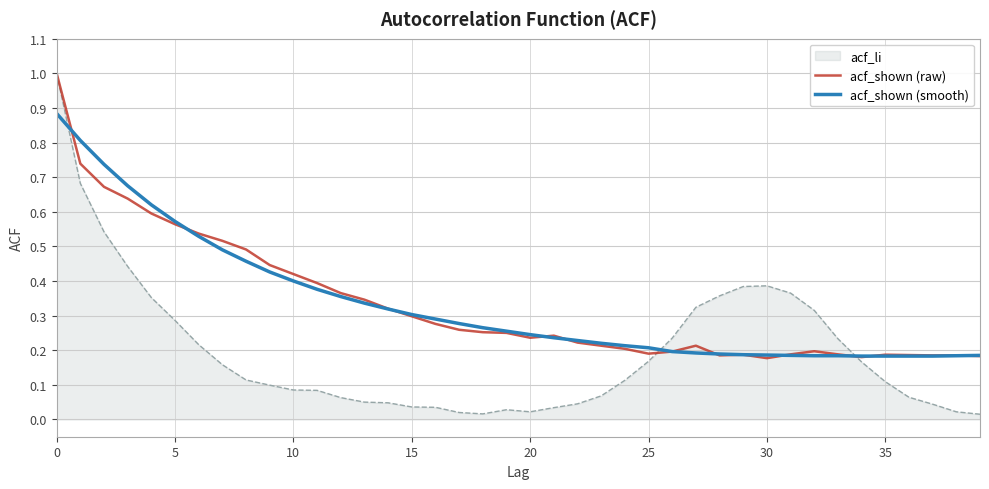

How many series are shown in this chart?

3